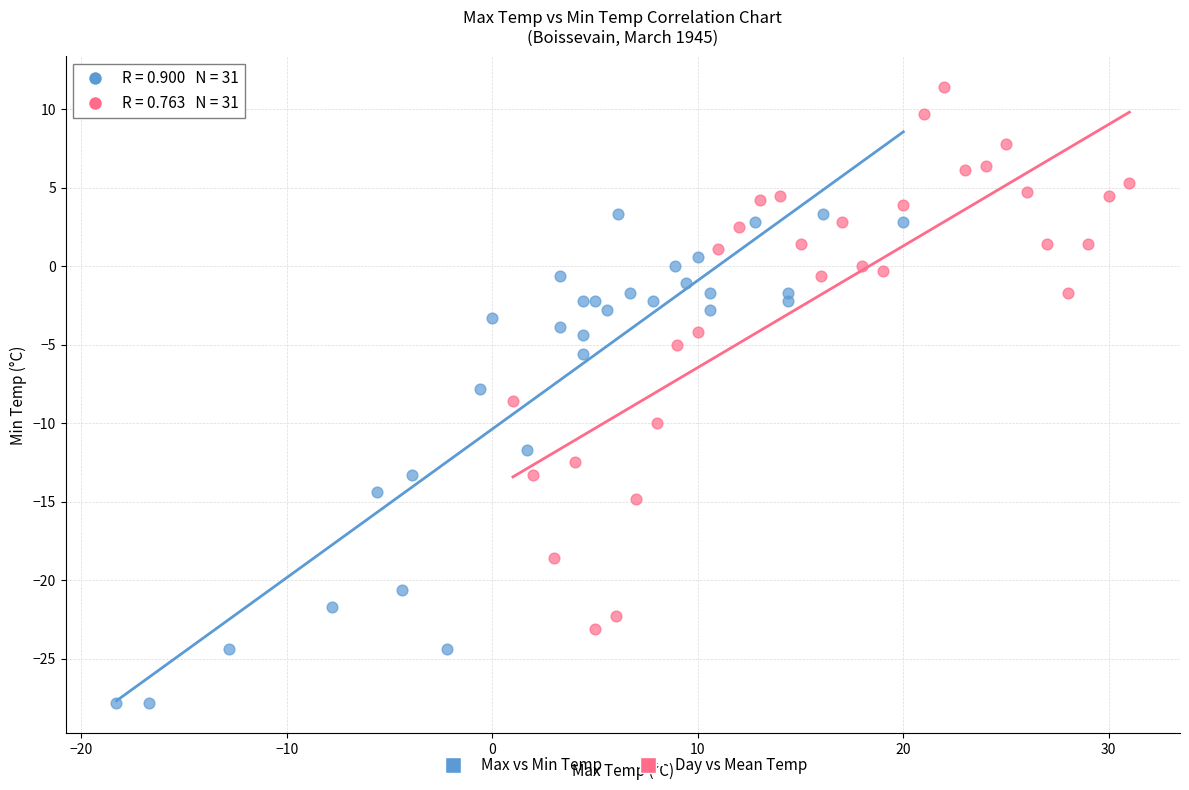

Which series reaches the minimum Y coordinate?

Max vs Min Temp